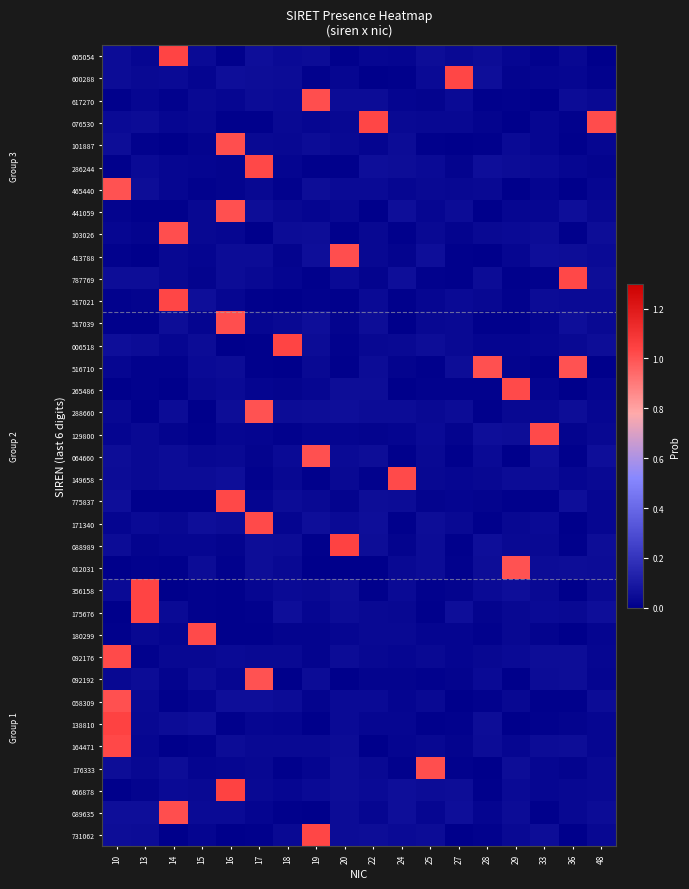

List the series in order of their peak value, highest first.

088989, 138810, 666878, 175676, 605054, 356158, 006518, 517021, 076530, 600288, 731062, 775837, 286244, 787769, 164471, 265486, 149658, 129800, 171340, 180299, 092176, 176333, 103026, 617270, 517039, 101887, 413788, 089635, 064660, 441059, 516710, 058309, 092192, 288660, 465440, 012031